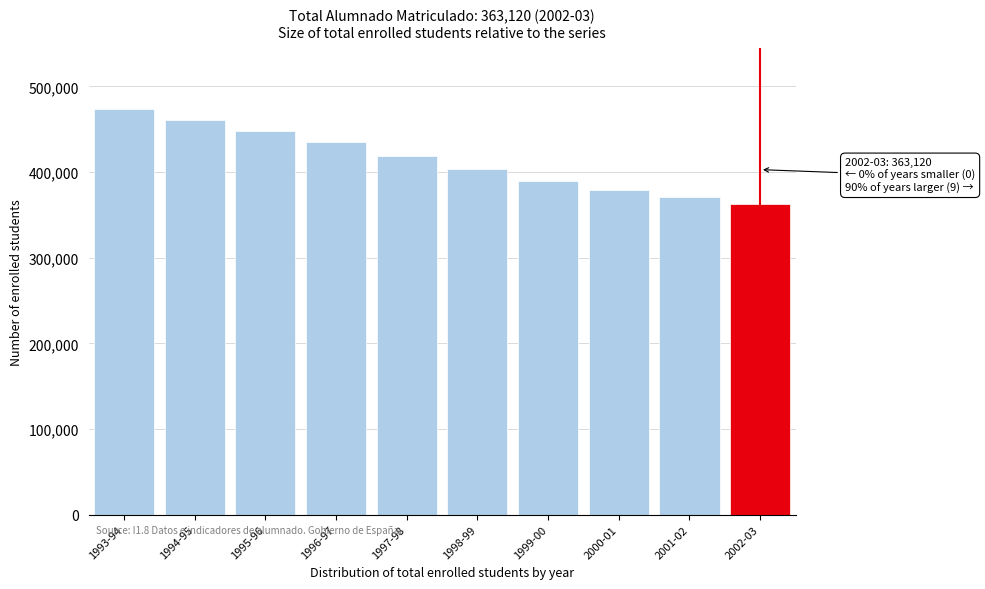

Reading left to right, list all the values displayed in this chart.

1993-94=473935	1994-95=460542	1995-96=448222	1996-97=434697	1997-98=418808	1998-99=403075	1999-00=389811	2000-01=378919	2001-02=370585	2002-03=363120